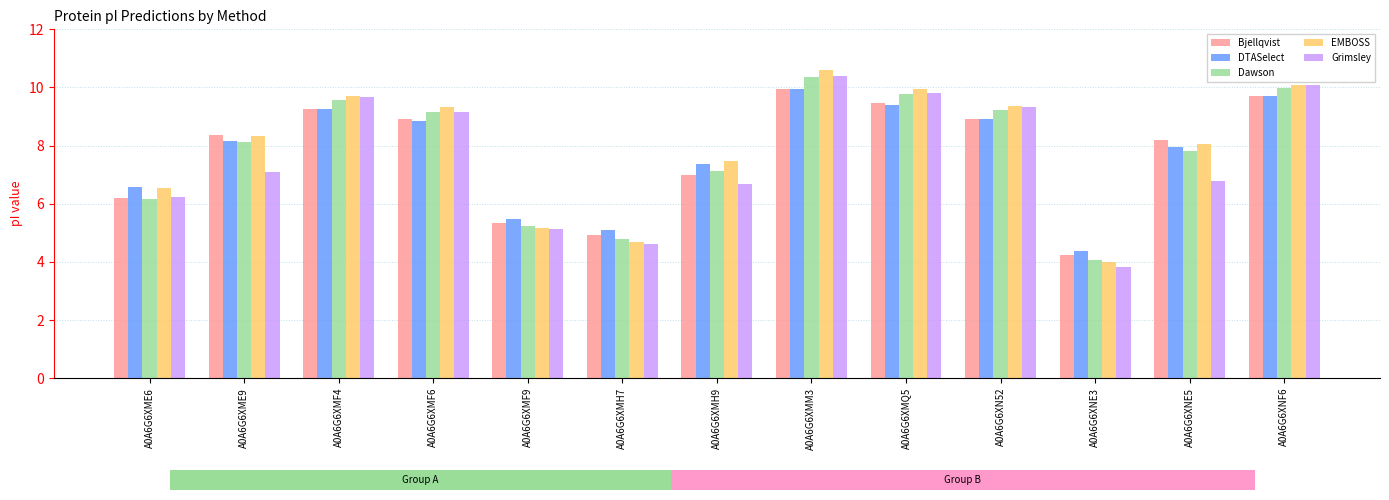

What is the label of the 8th bar from the left?

A0A6G6XMM3